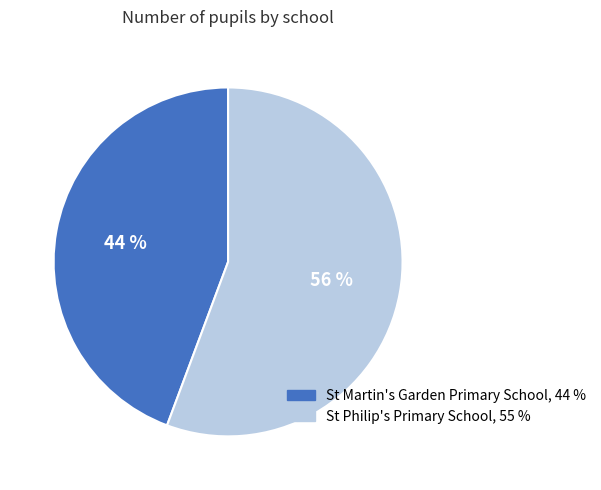

Between St Philip's Primary School and St Martin's Garden Primary School, which is larger?

St Philip's Primary School